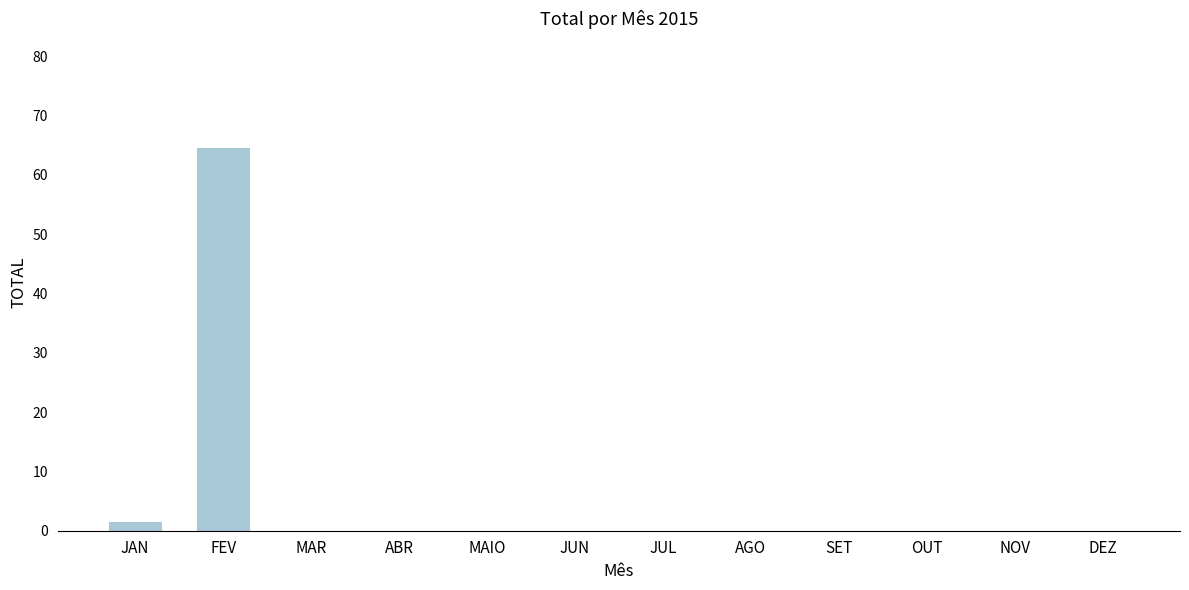

At which label is the value closest to 32?

JAN